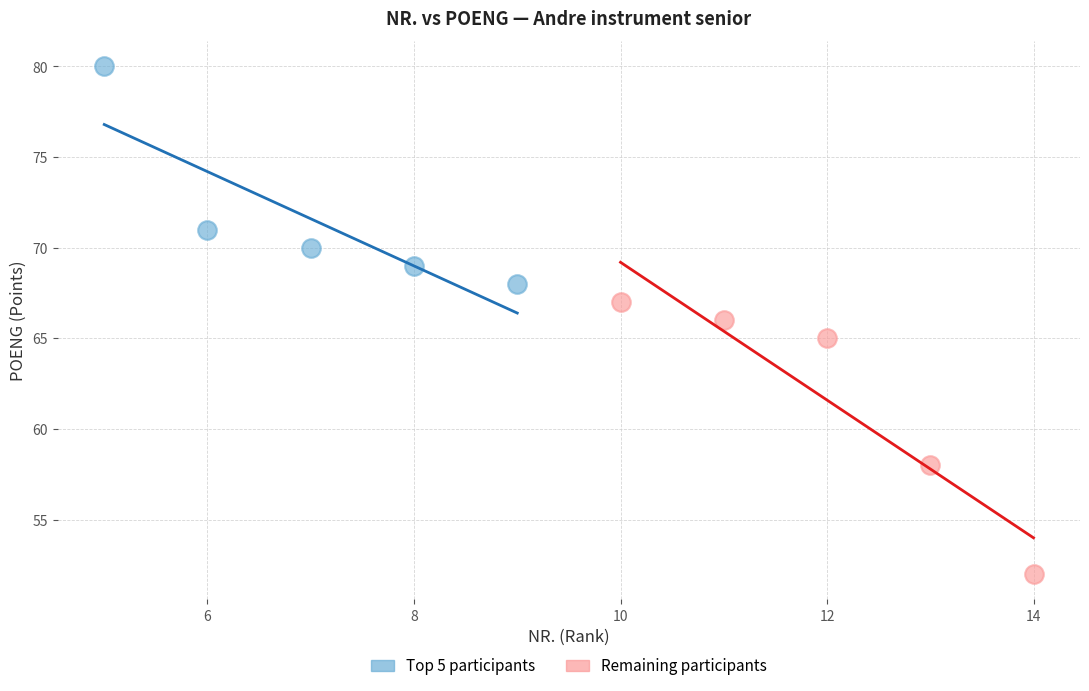

Which series reaches the minimum Y coordinate?

Remaining participants